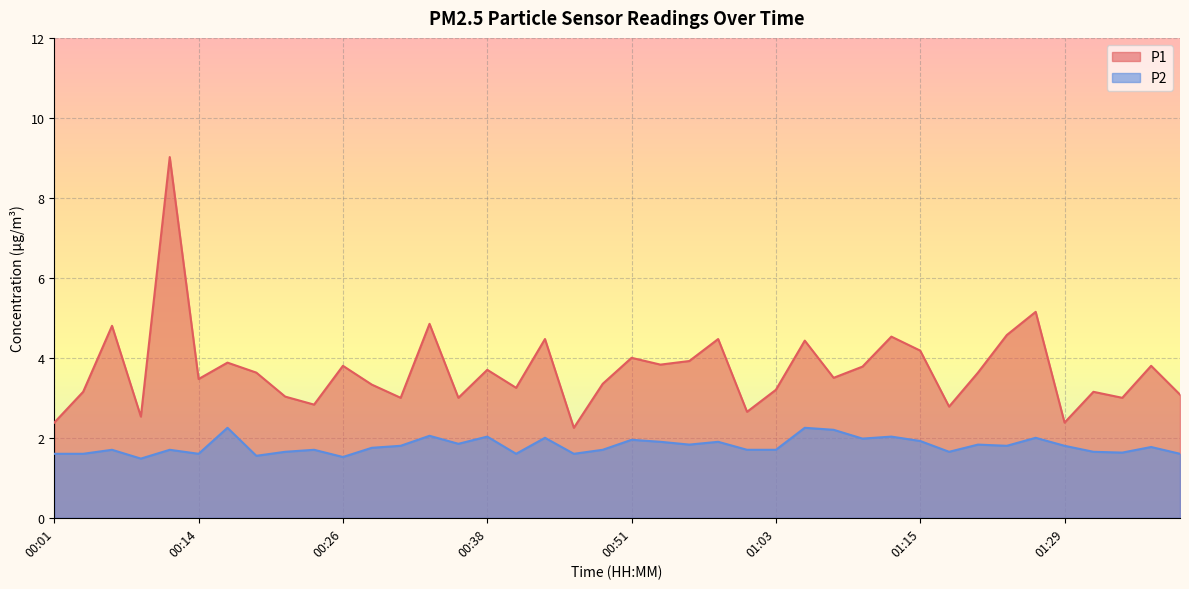

What are all the series names shown in the legend?

P1, P2